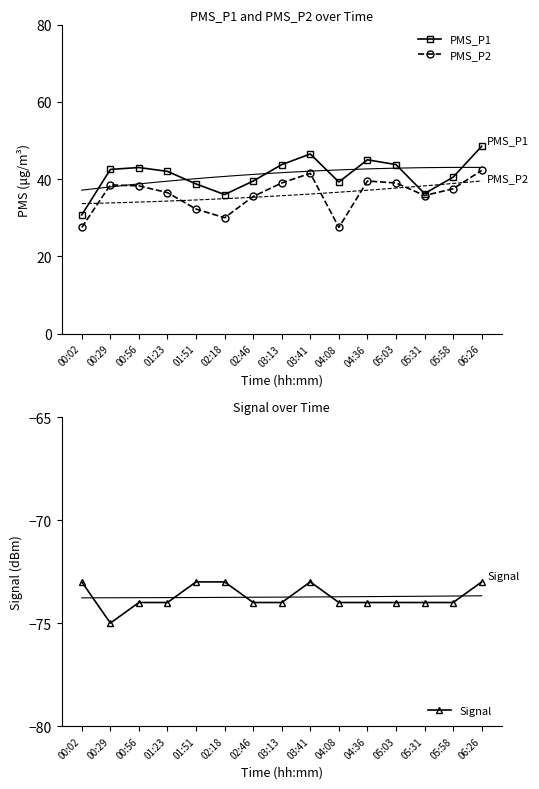

The value of PMS_P2 at 01:23 is 36.5. True or false?

True